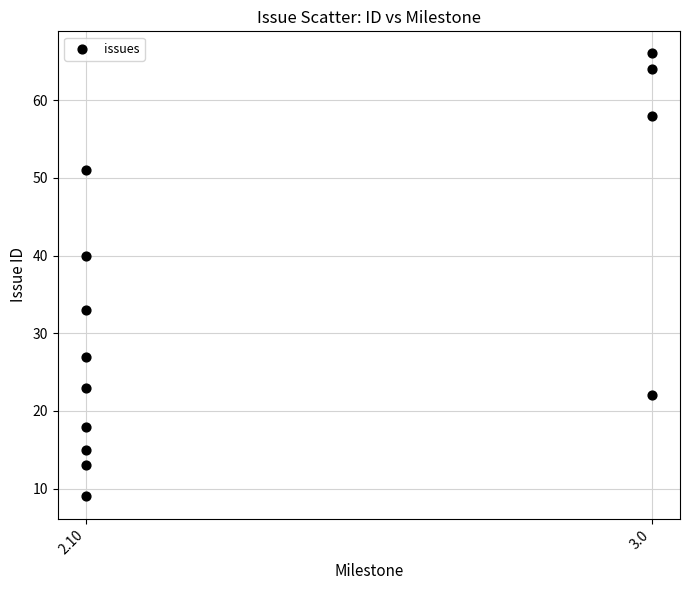

What Y value in the scatter plot is closest to 37?

40